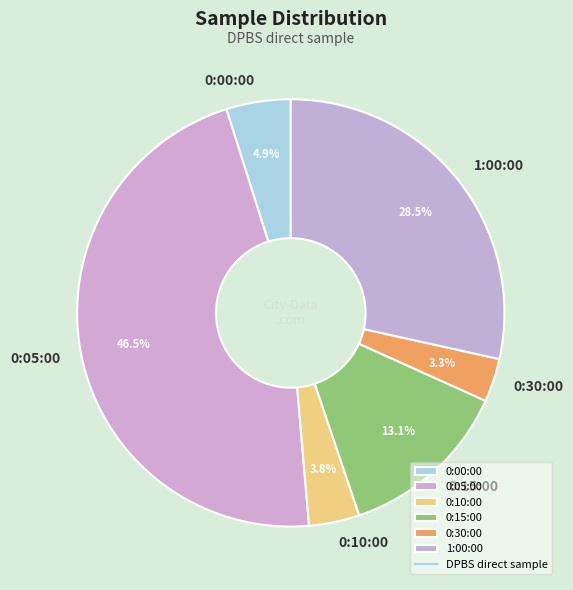

How many slices are in this pie chart?

6